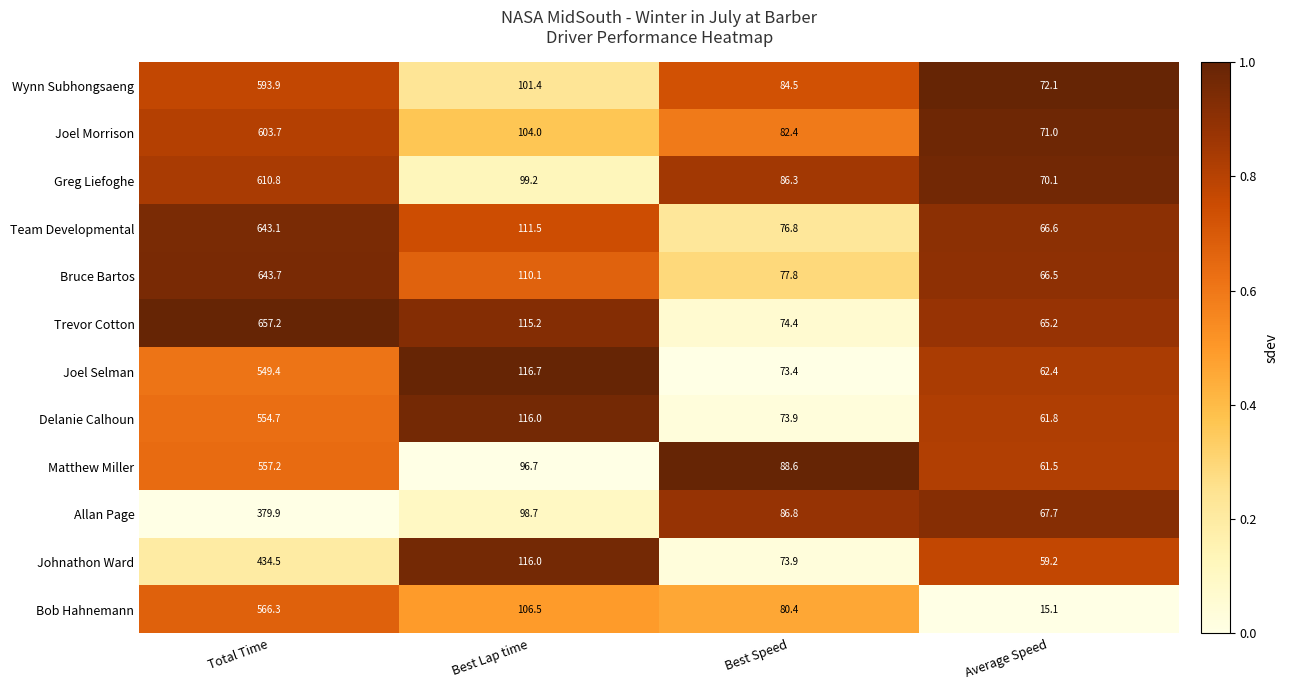

What value does the Allan Page series have at Best Speed?

86.8